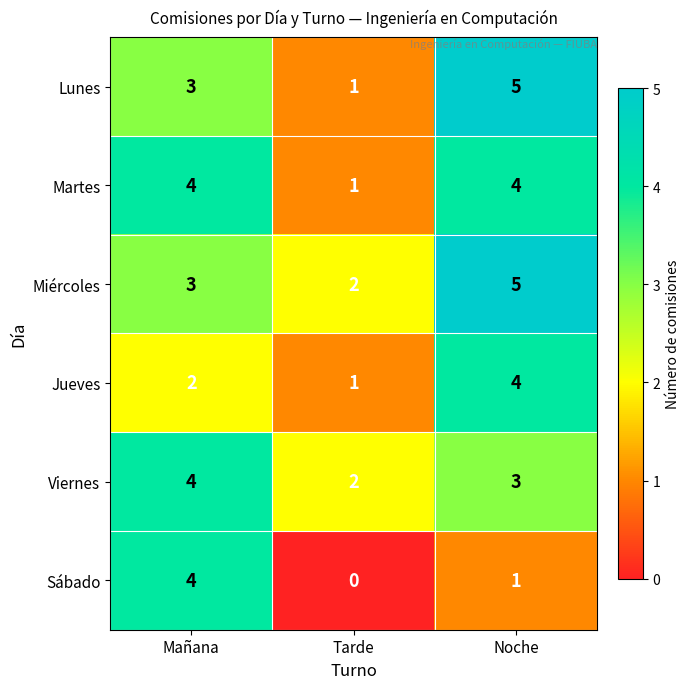

Which label corresponds to the smallest value in the chart?

Tarde